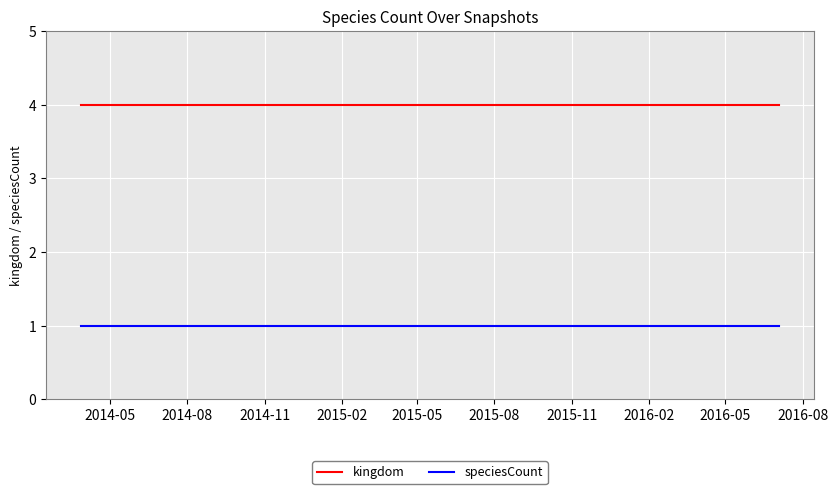

True or false: speciesCount and kingdom intersect in this chart.

False